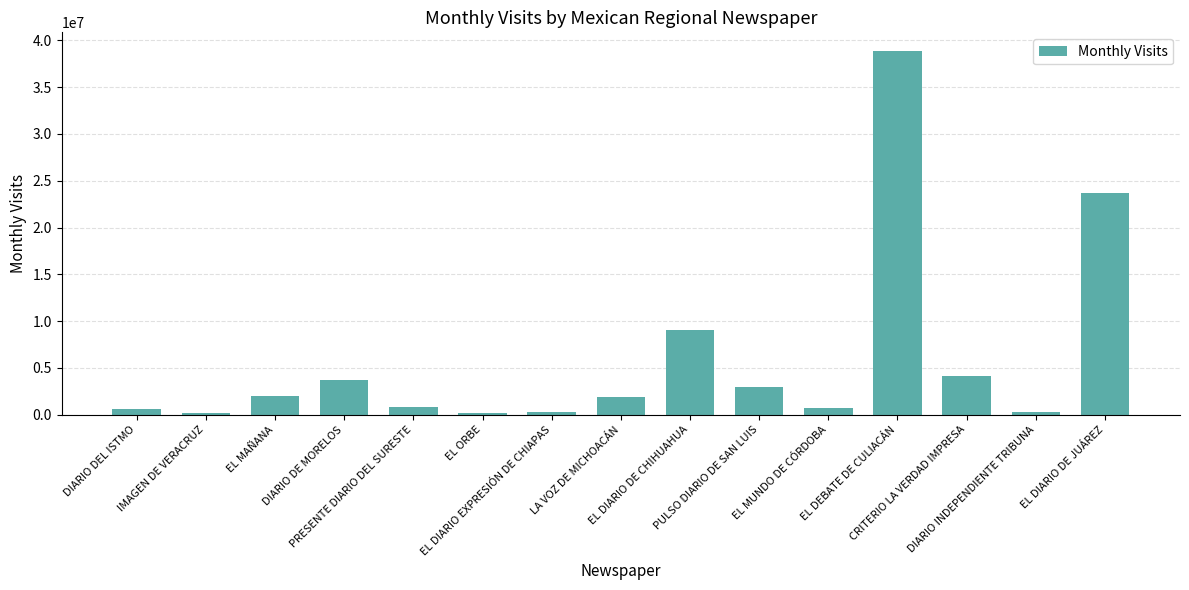

What is the sum of the values at EL ORBE and CRITERIO LA VERDAD IMPRESA?

4287155